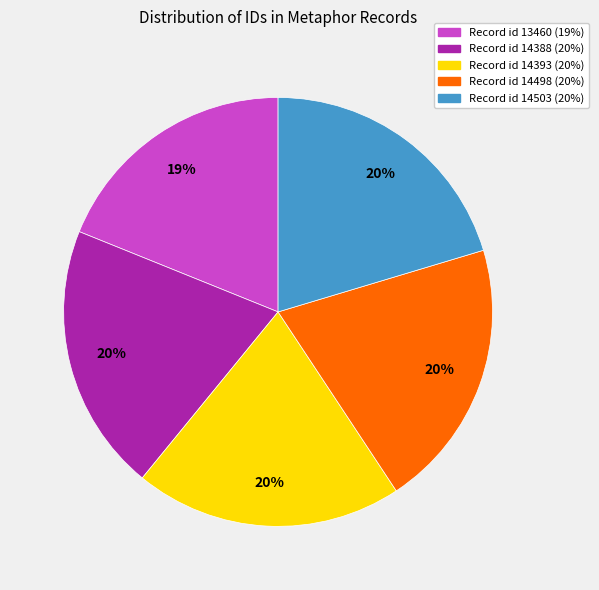

To the nearest percent, what is the difference between the largest and smallest slice percentages?

1%